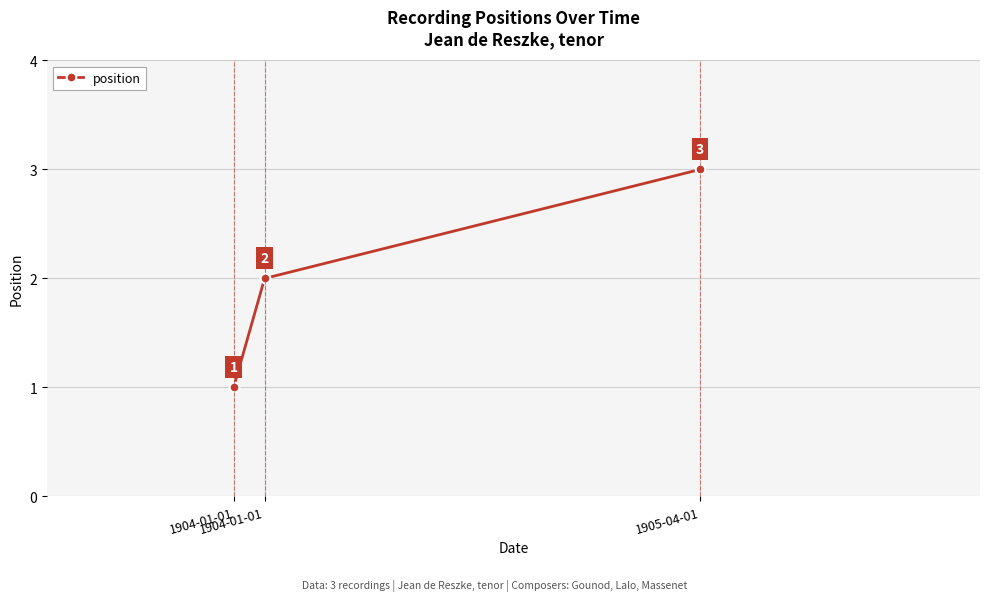

Count the number of data series in this chart.

1